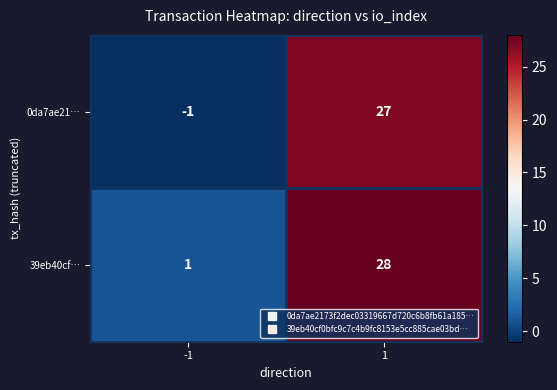

Reading right to left, list all the values displayed in this chart.

0da7ae21…: 27	-1
39eb40cf…: 28	1